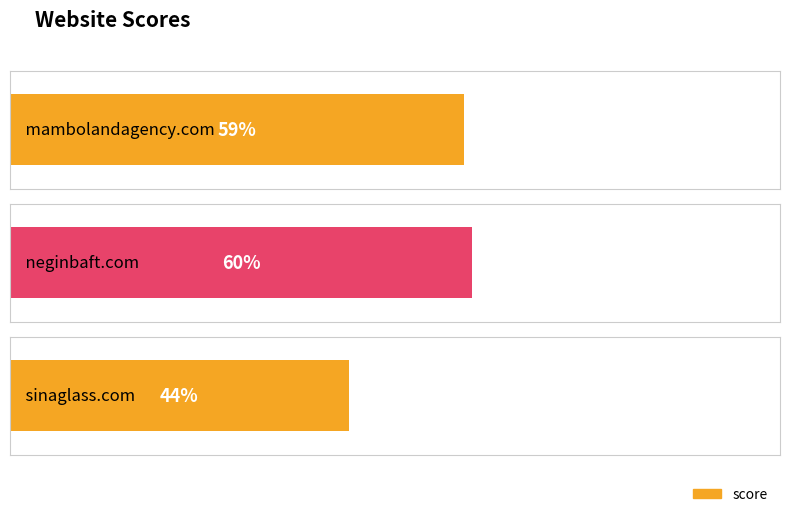

Approximately how many times larger is the value at sinaglass.com compared to mambolandagency.com?

0.7